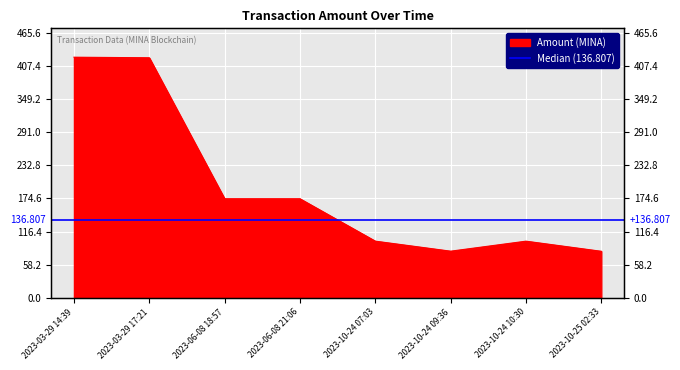

How many lines are shown in the chart?

1